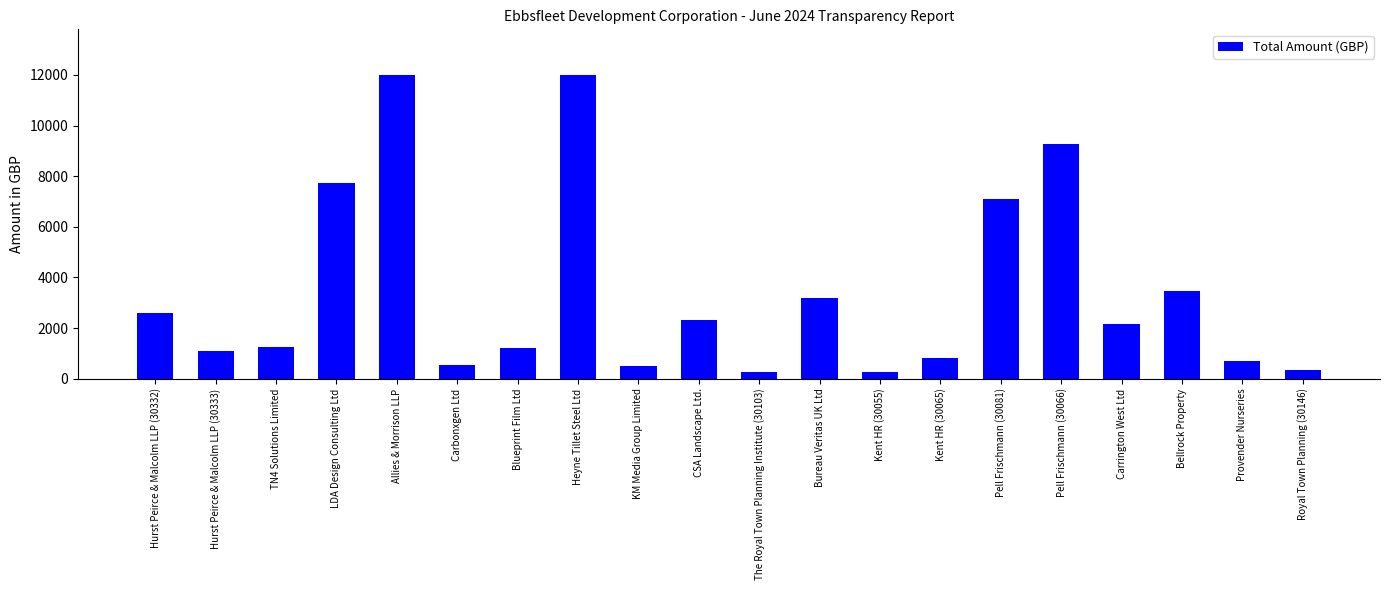

Between Royal Town Planning (30146) and CSA Landscape Ltd., which is larger?

CSA Landscape Ltd.